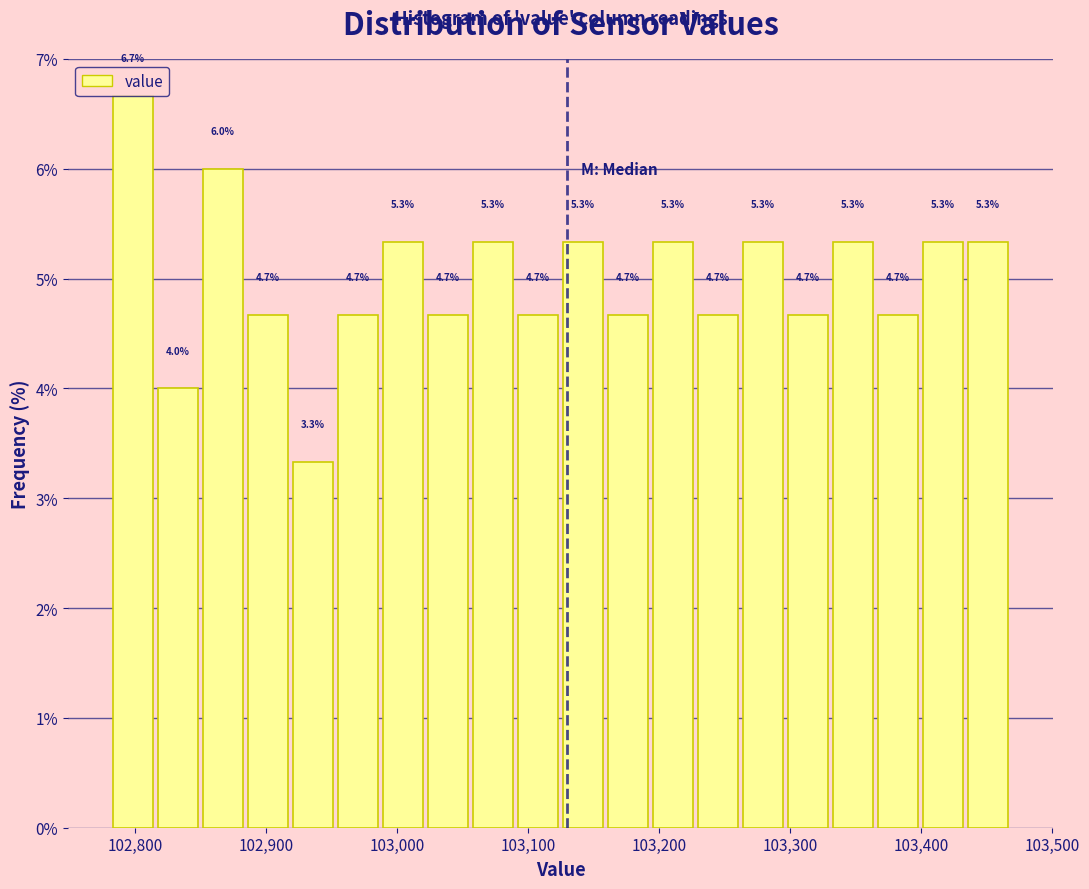

Around what value on the x-axis is the tallest bar? Give the approximate position of its centre, as read against the axis.

102800